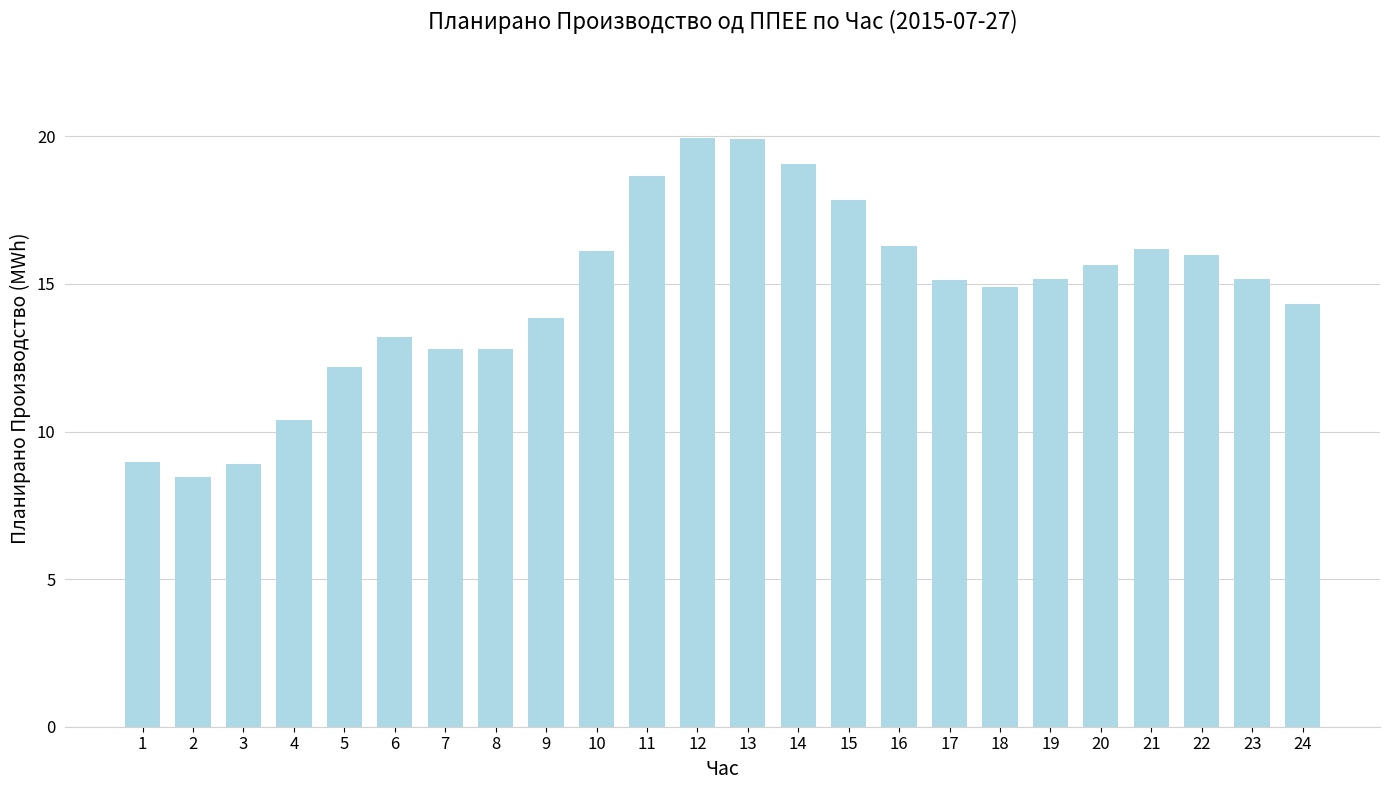

What is the sum of all values?

351.8